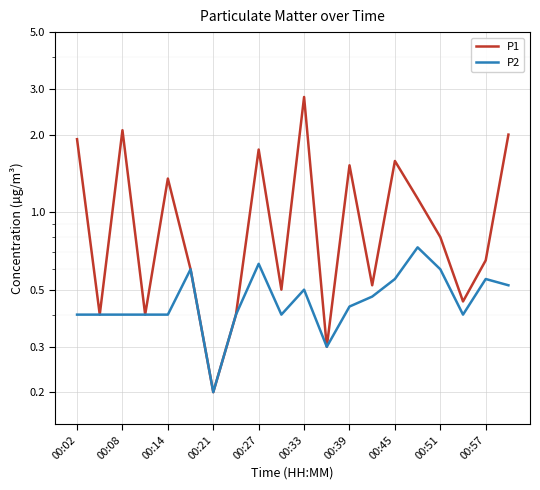

True or false: P2 has a value of 0.2 at 00:02.

False